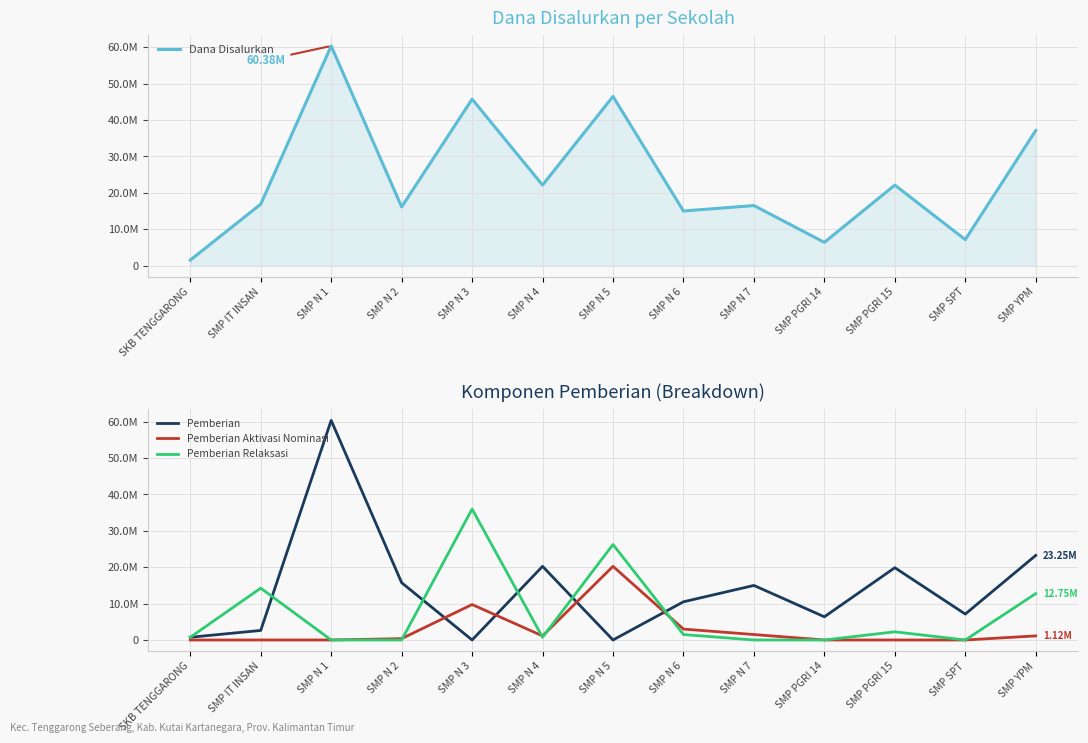

In Dana Disalurkan, how many points are lower than both neighbors (excluding endpoints)?

5